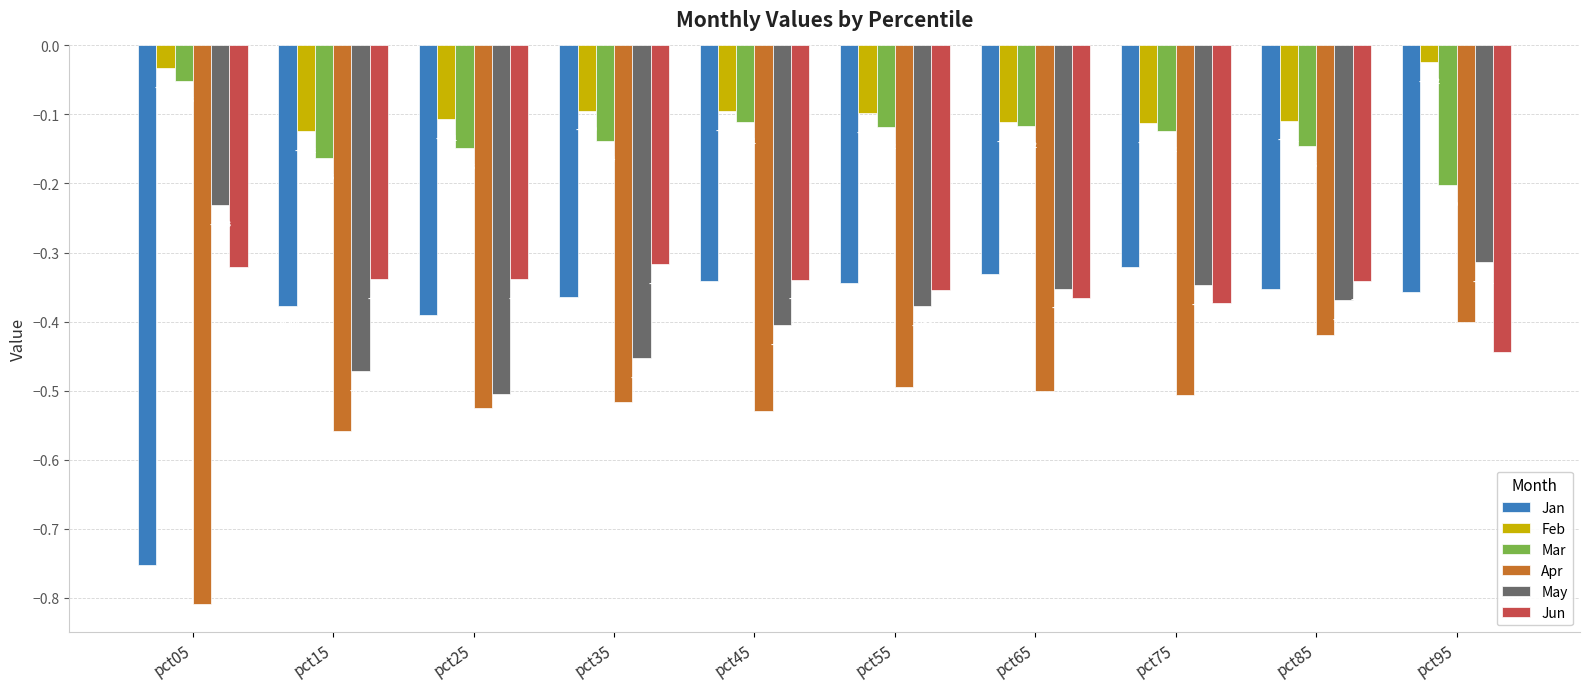

What is the value of the Apr bar at the 4th from the left?

-0.5